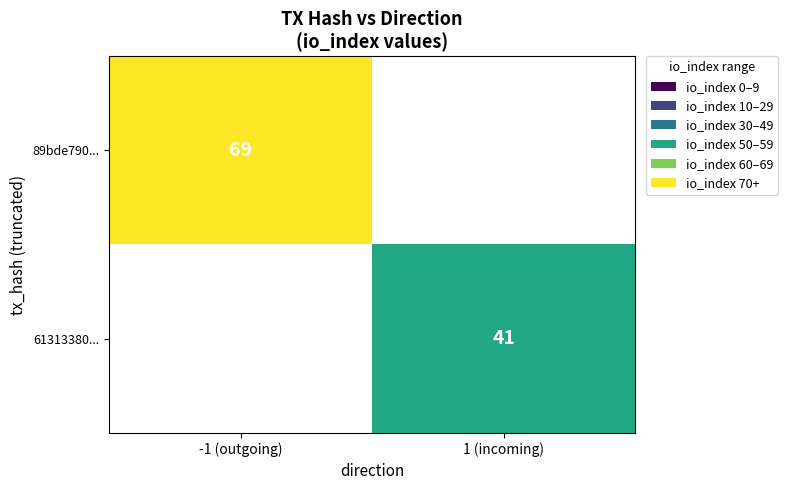

True or false: 61313380... has a value of 41 at 1 (incoming).

True